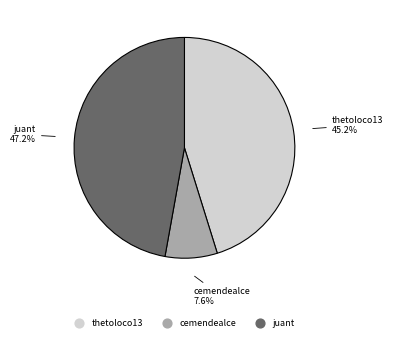

To the nearest percent, what percentage of the pie is thetoloco13?

45%